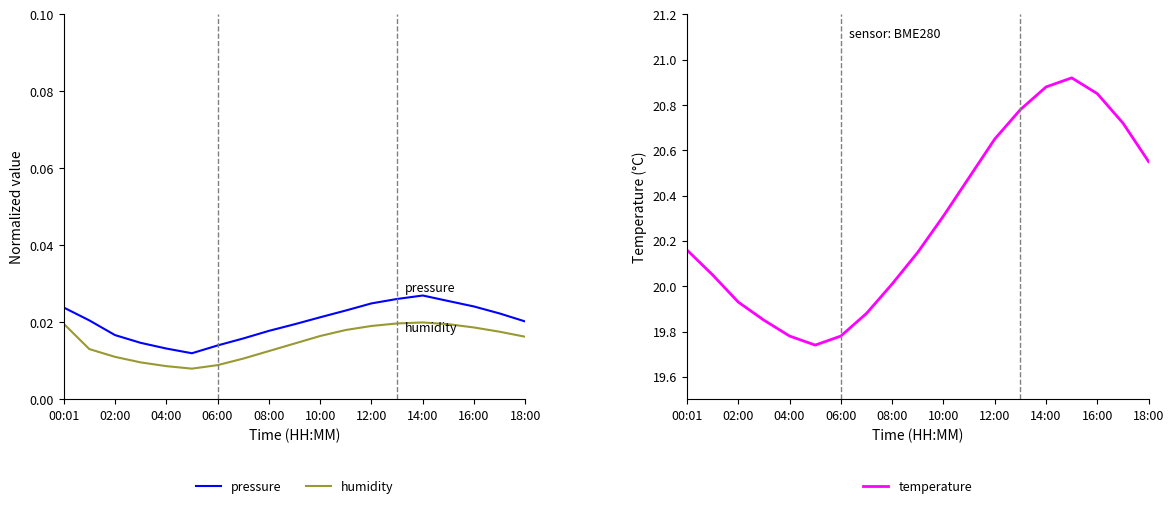

True or false: pressure and temperature intersect in this chart.

False